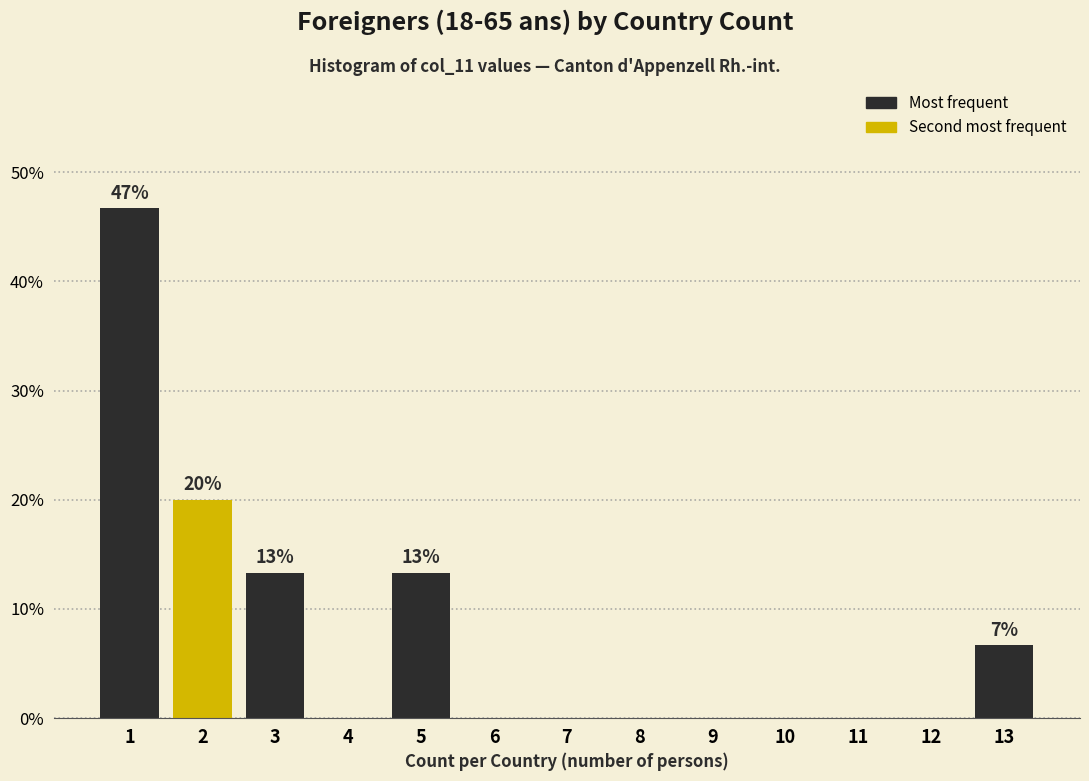

Which range on the x-axis has the tallest bar?

0.5 to 1.5